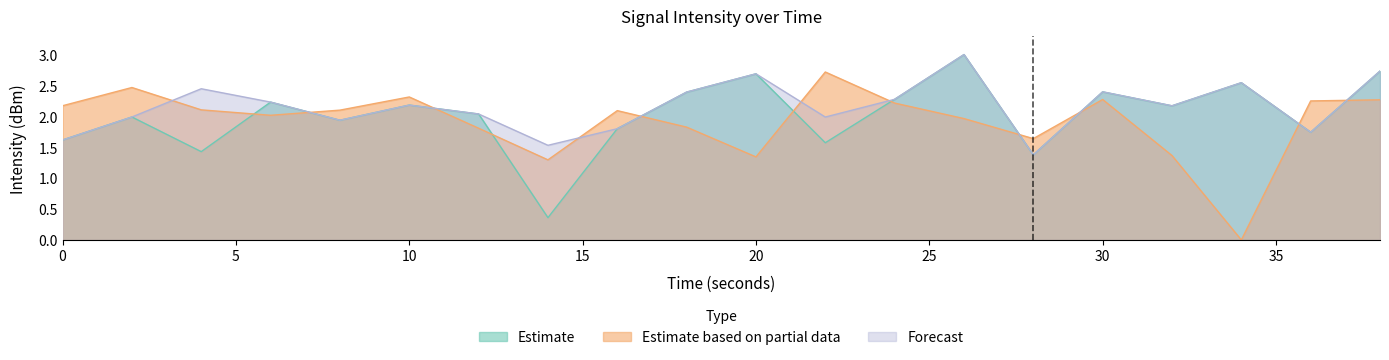

Where is Estimate nearest to the value 1?

28